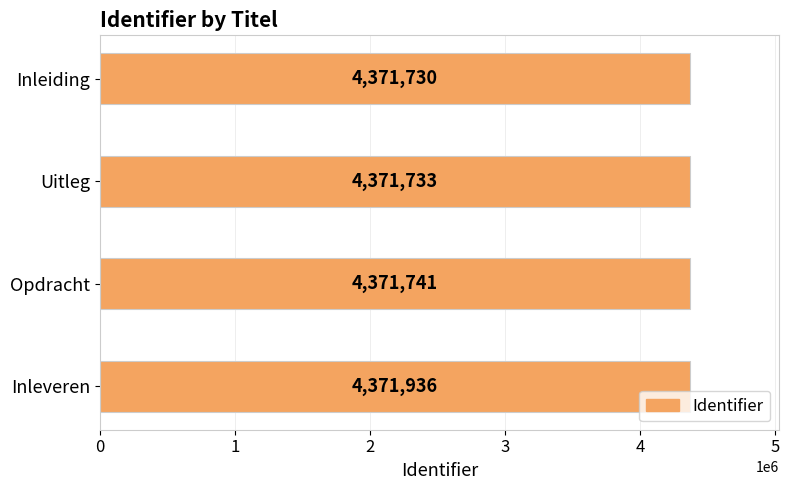

What is the sum of the values at Opdracht and Inleveren?

8743677